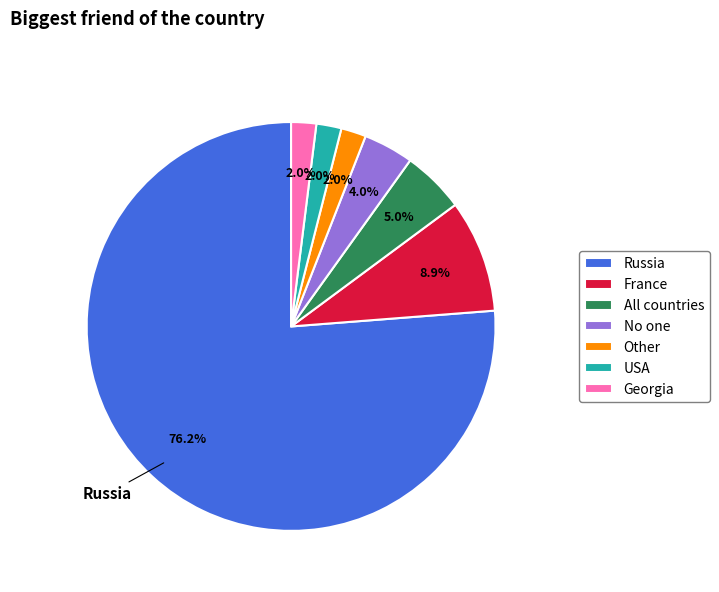

True or false: USA accounts for 13% of the total.

False